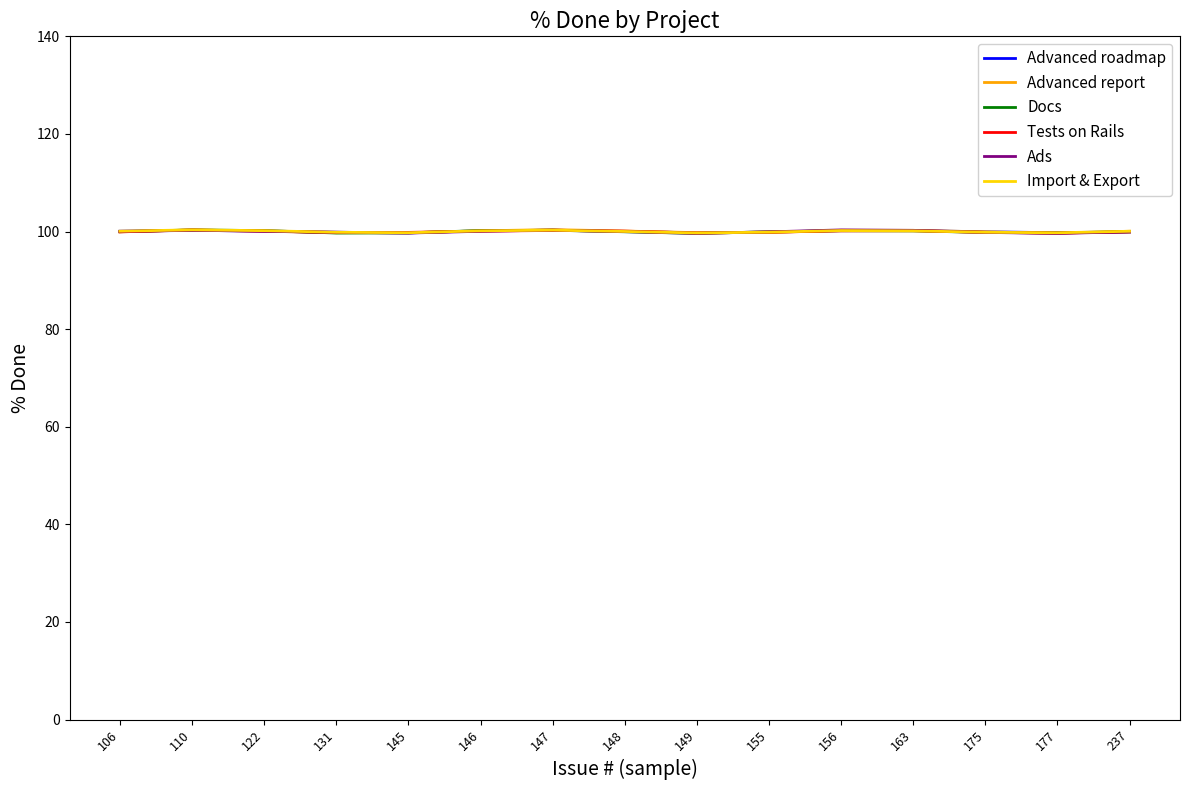

What is the value of the Advanced report point at the 8th from the left?

100.1